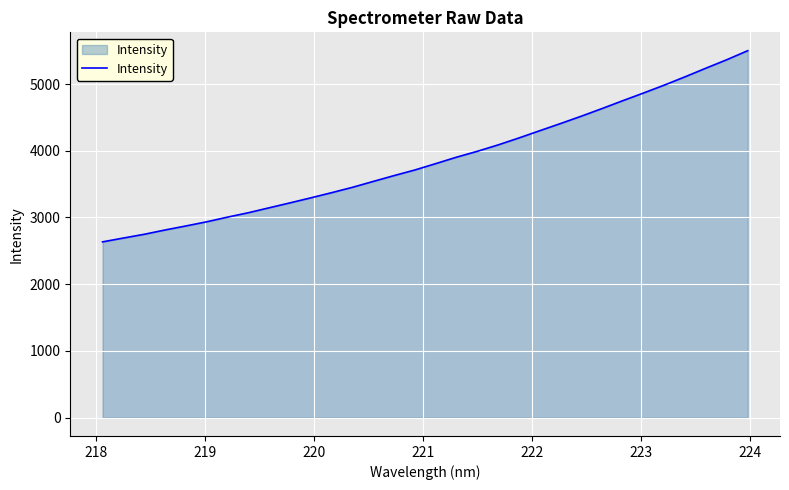

What is the minimum value shown in the chart?

2634.6